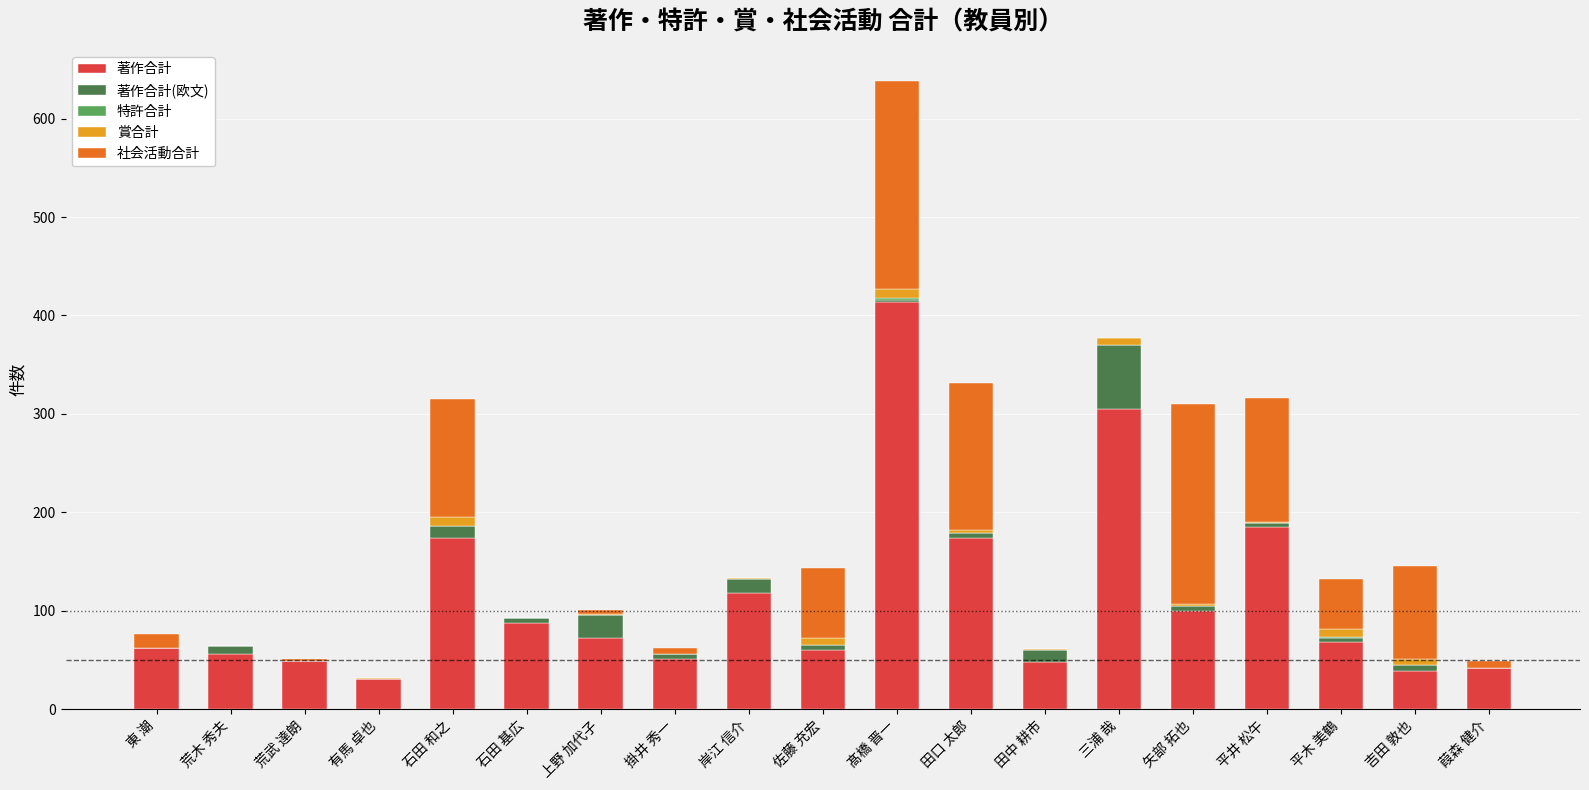

Are the bars grouped side by side (vs. stacked)?

No